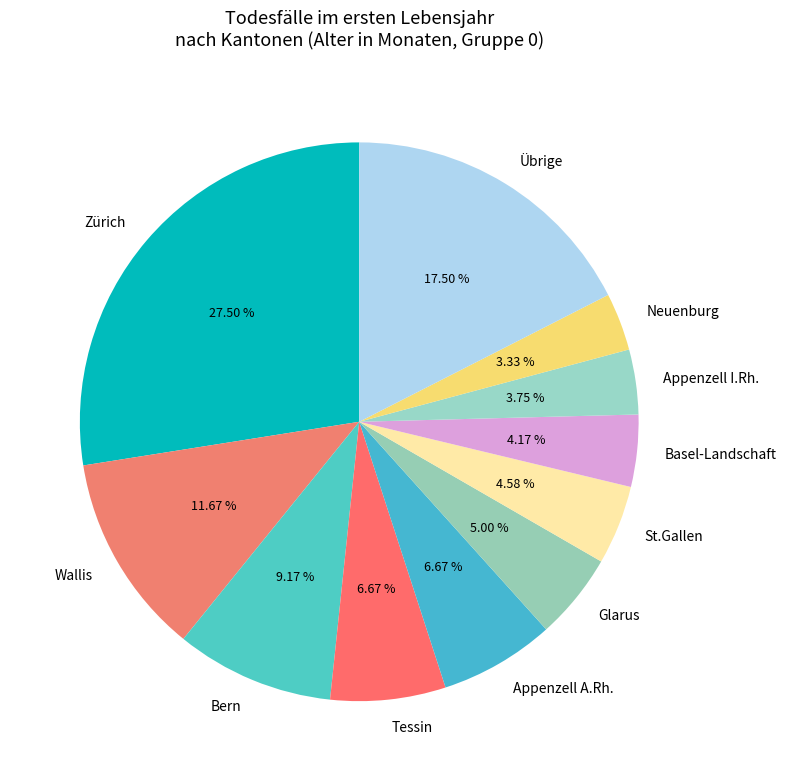

Does Wallis represent more than half of the total?

No